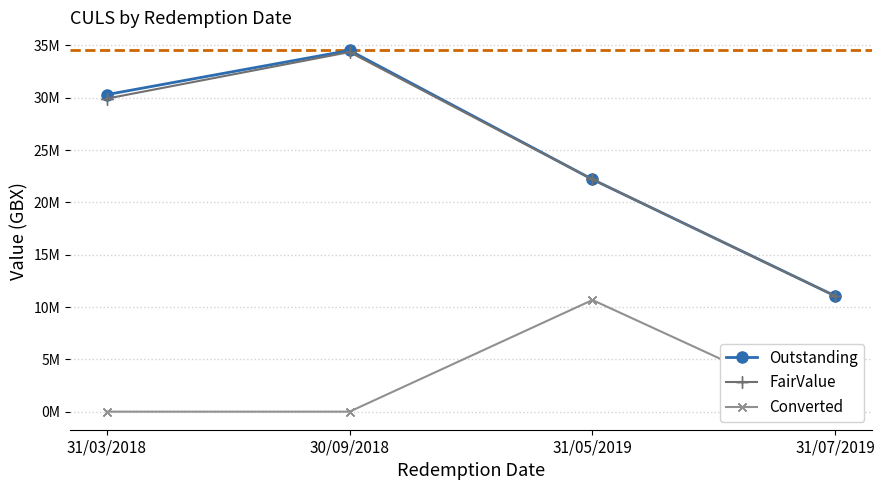

True or false: Converted and Outstanding intersect in this chart.

False